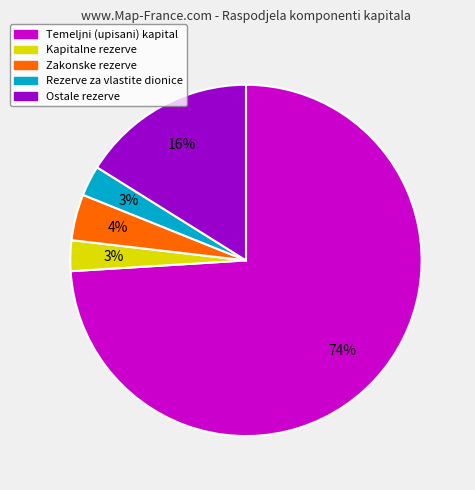

Is it true that Ostale rezerve is 5% of the pie?

False